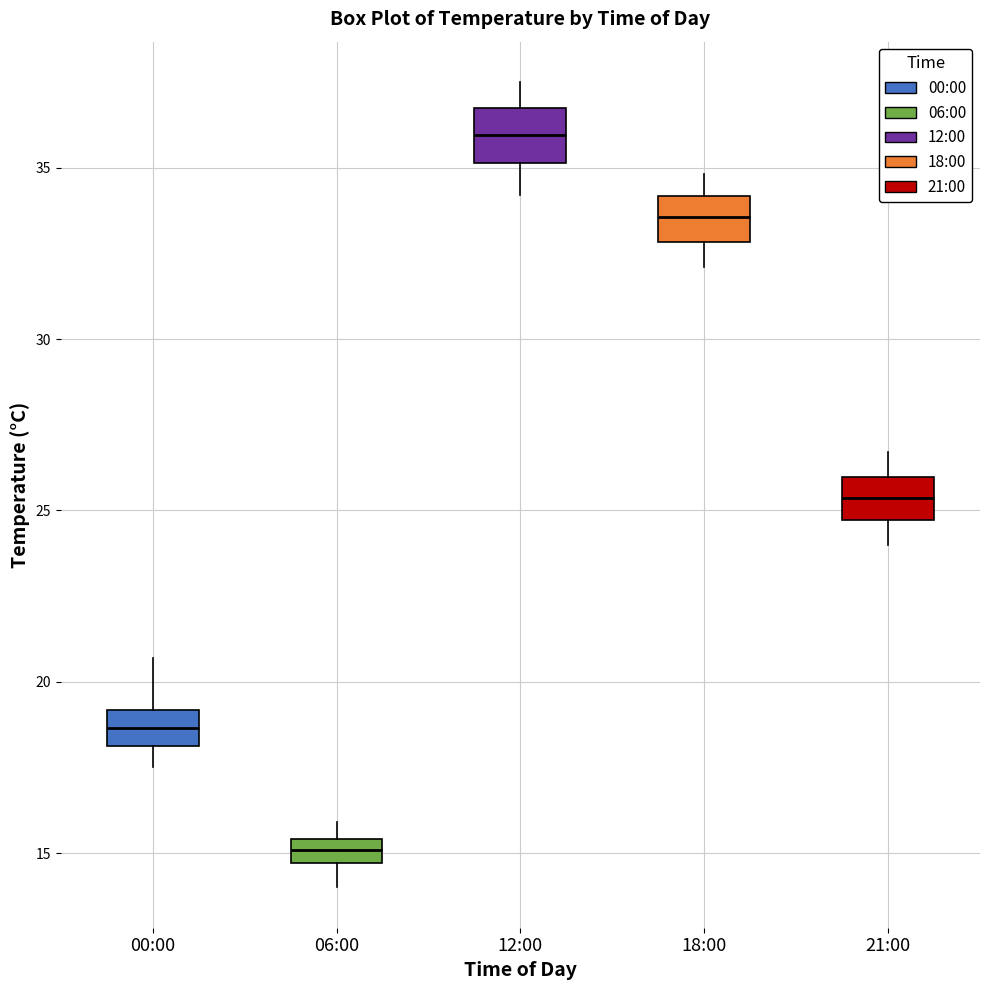

Which box has the highest median line?

12:00